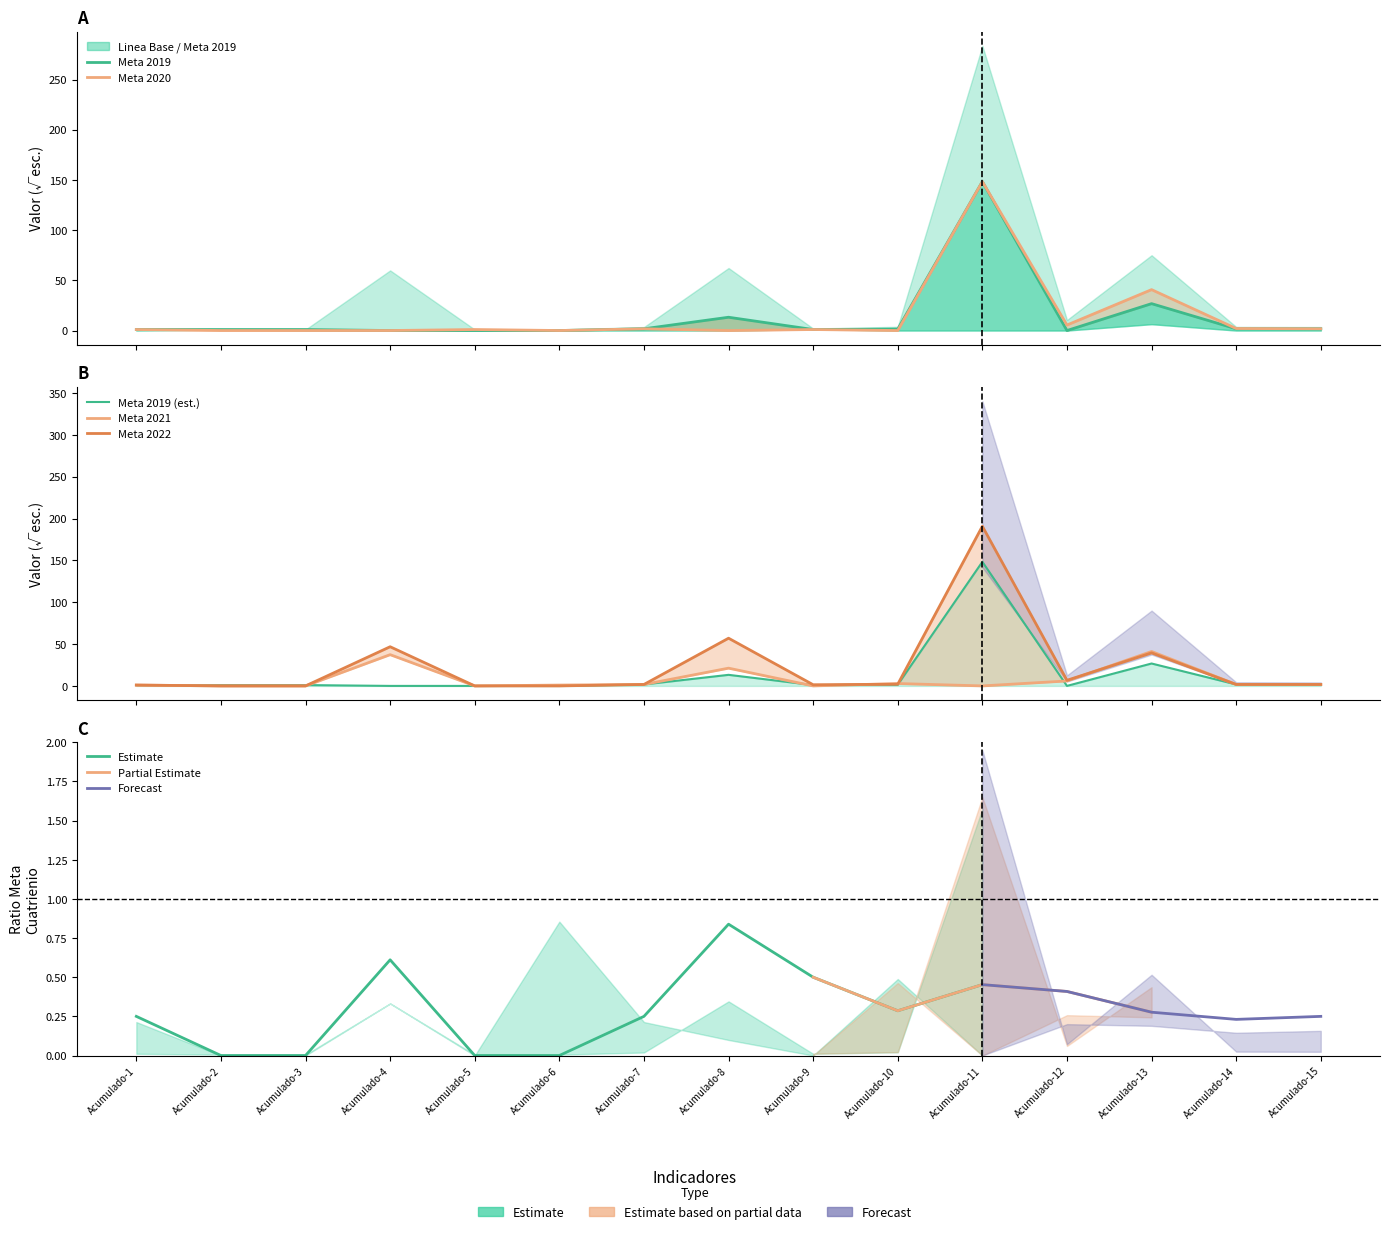

At which category does the chart reach its peak across all series?

Acumulado-11